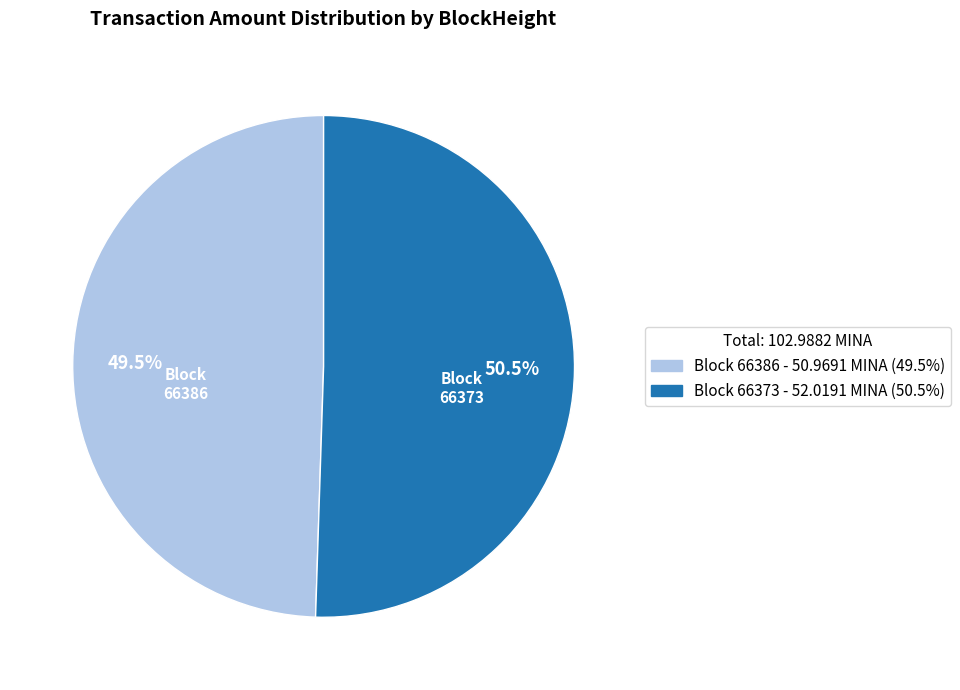

How many segments does this pie chart have?

2